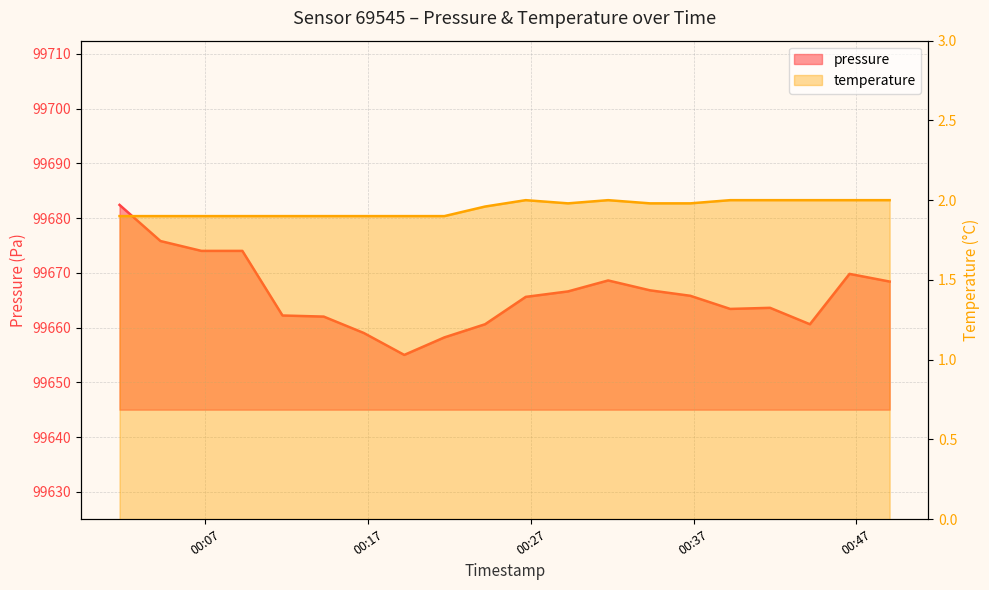

Which series has the largest total across all categories?

pressure